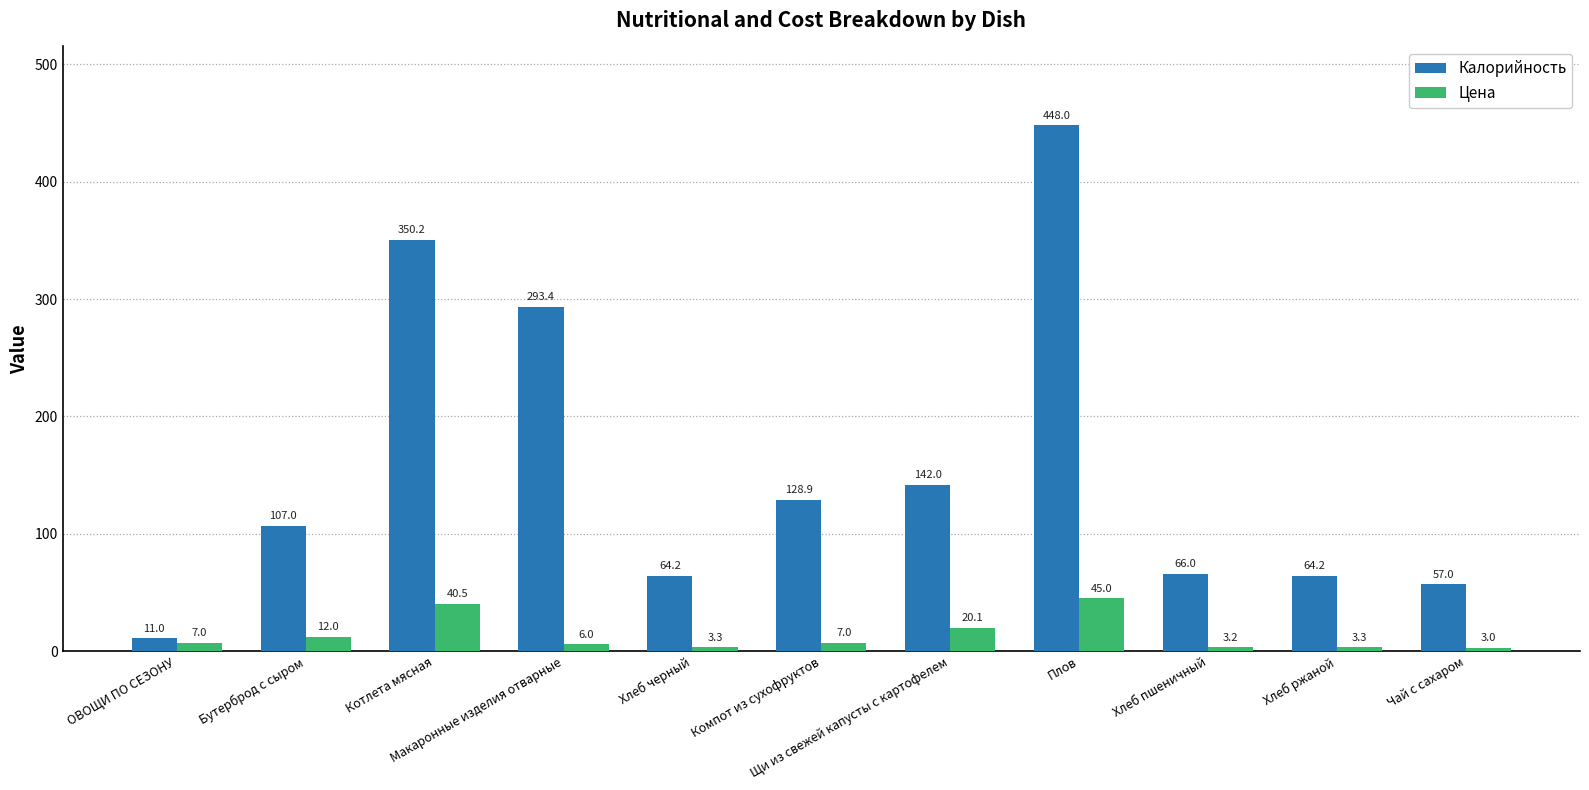

Reading left to right, list all the values displayed in this chart.

Калорийность: 11.0	107.0	350.2	293.4	64.2	128.9	142.0	448.0	66.0	64.2	57.0
Цена: 7.0	12.0	40.5	6.0	3.3	7.0	20.1	45.0	3.2	3.3	3.0